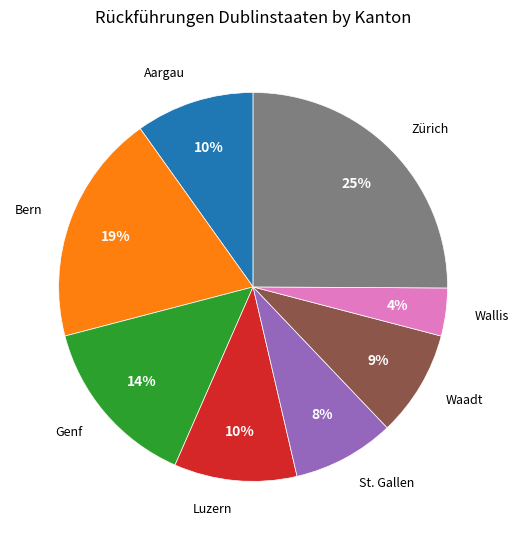

To the nearest percent, what is the average slice percentage?

12%